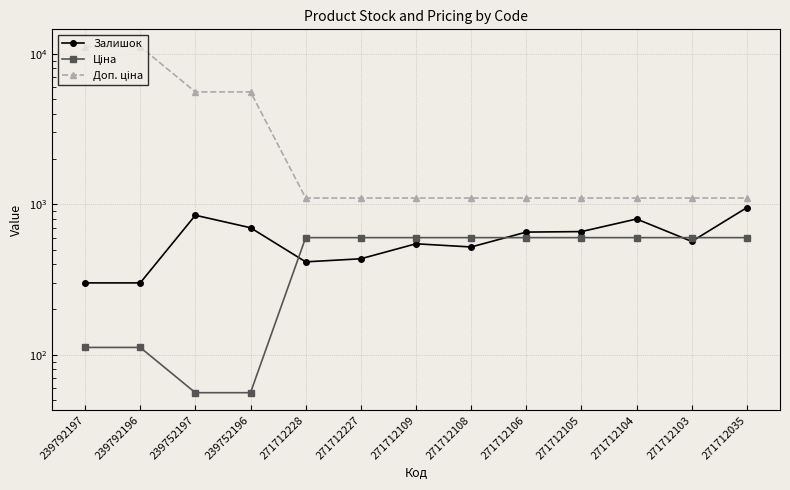

What is the average value of the Ціна series?

441.1